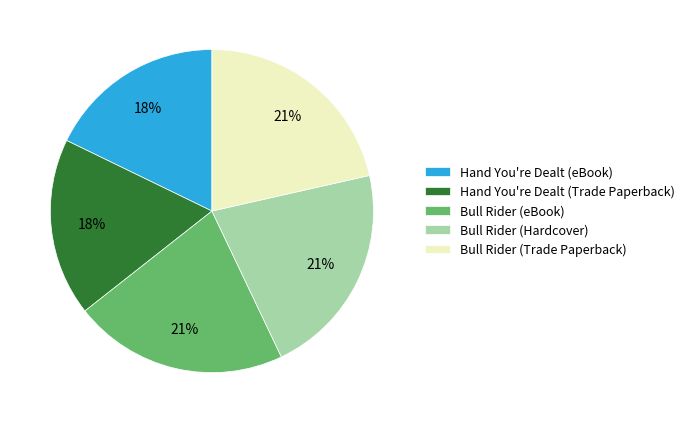

Between Hand You're Dealt (Trade Paperback) and Bull Rider (eBook), which is larger?

Bull Rider (eBook)